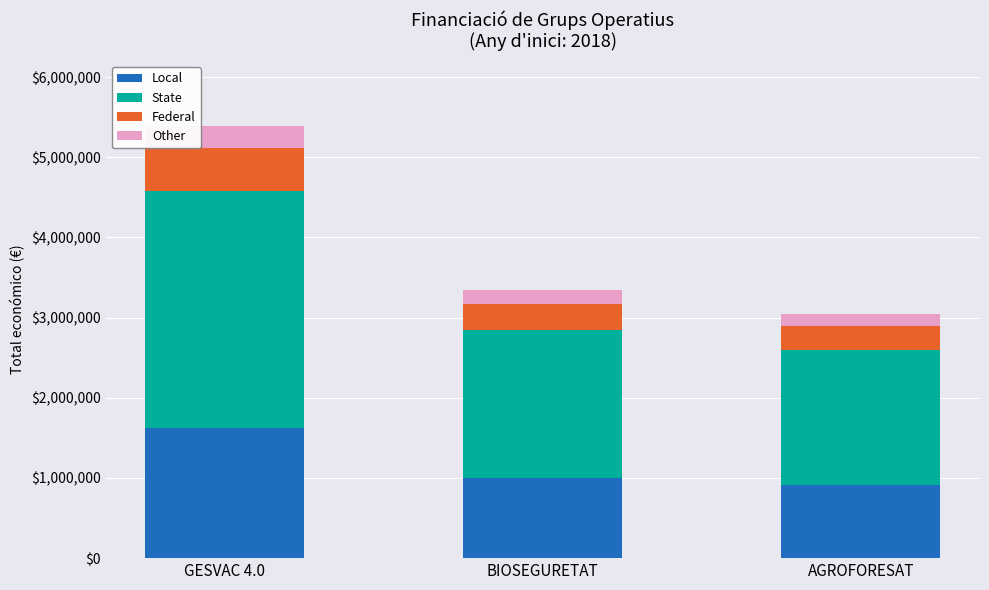

What is the total value across all series at BIOSEGURETAT?

3342252.0